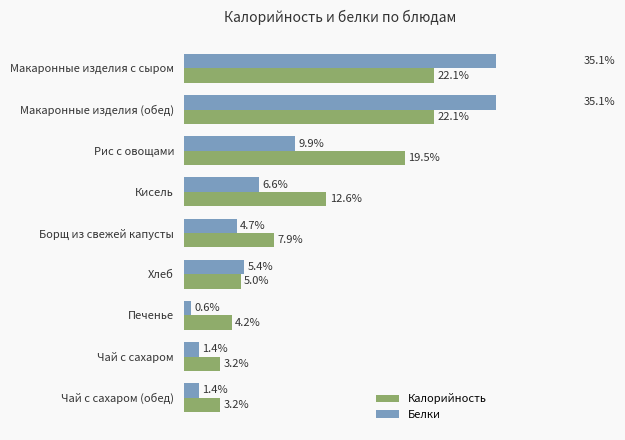

Does the chart contain any negative values?

No